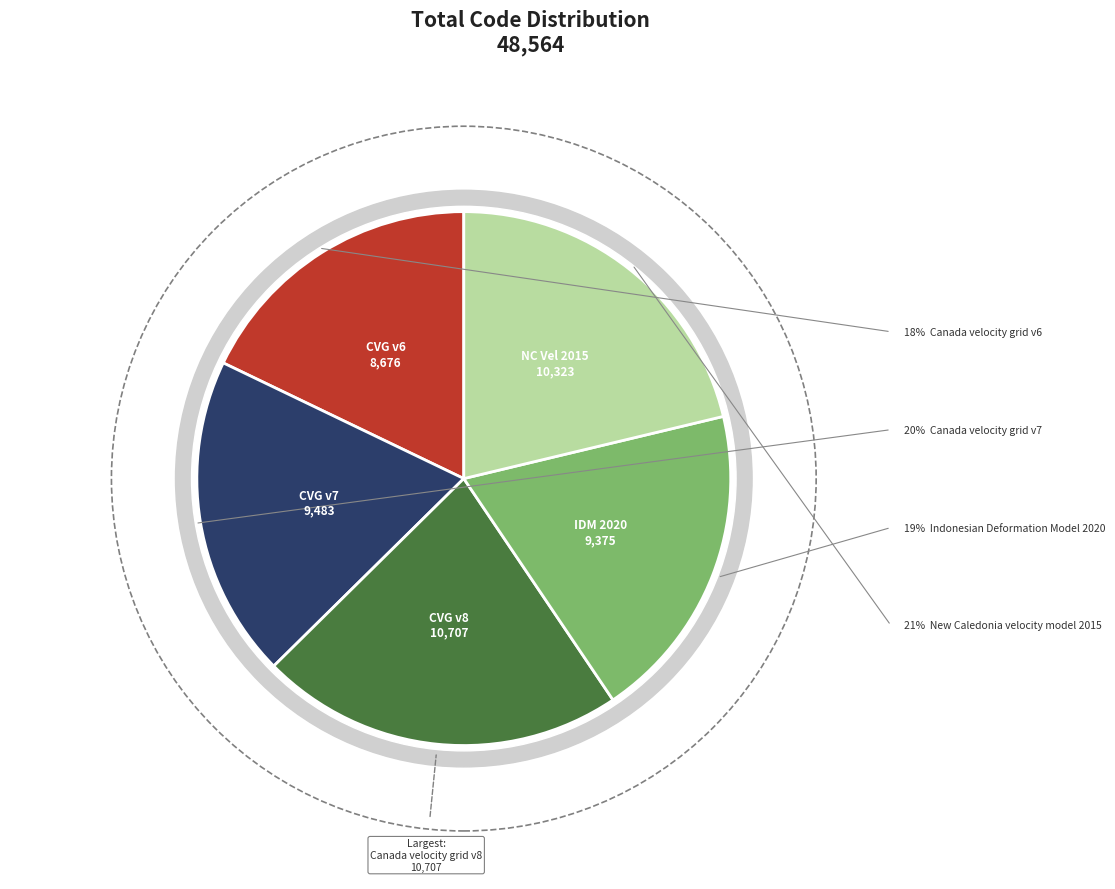

Is the sum of New Caledonia velocity model 2015 and Canada velocity grid v7 greater than half?

No